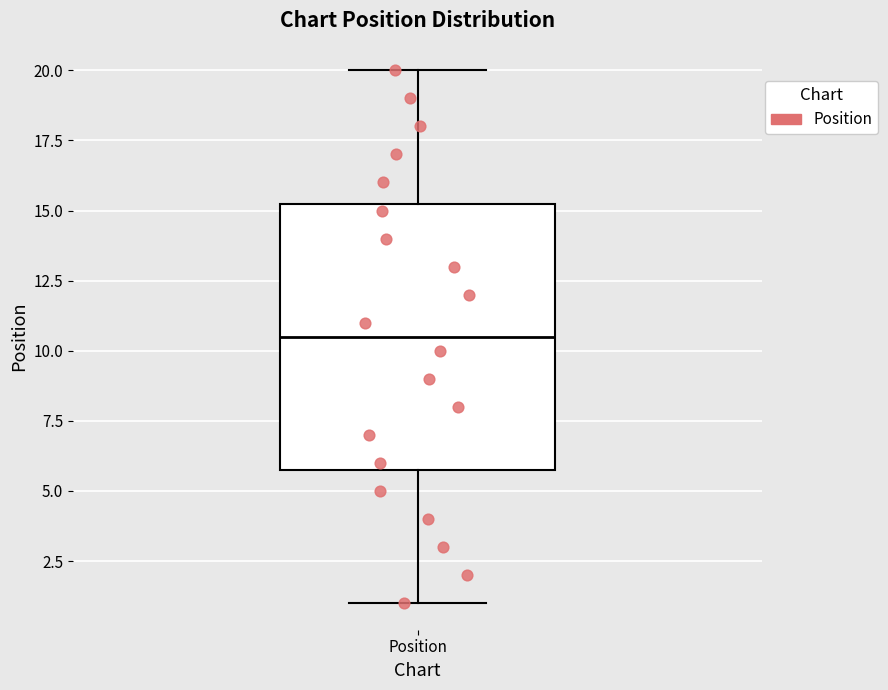

Transcribe this box plot: give where the median line is, the range the box spans, and where the two whiskers end, as read against the y-axis. The values are not printed on the chart, so give them approximately, as read against the axis.

median 10.5, box 6.0 to 15.5, whiskers 1.0 to 20.0